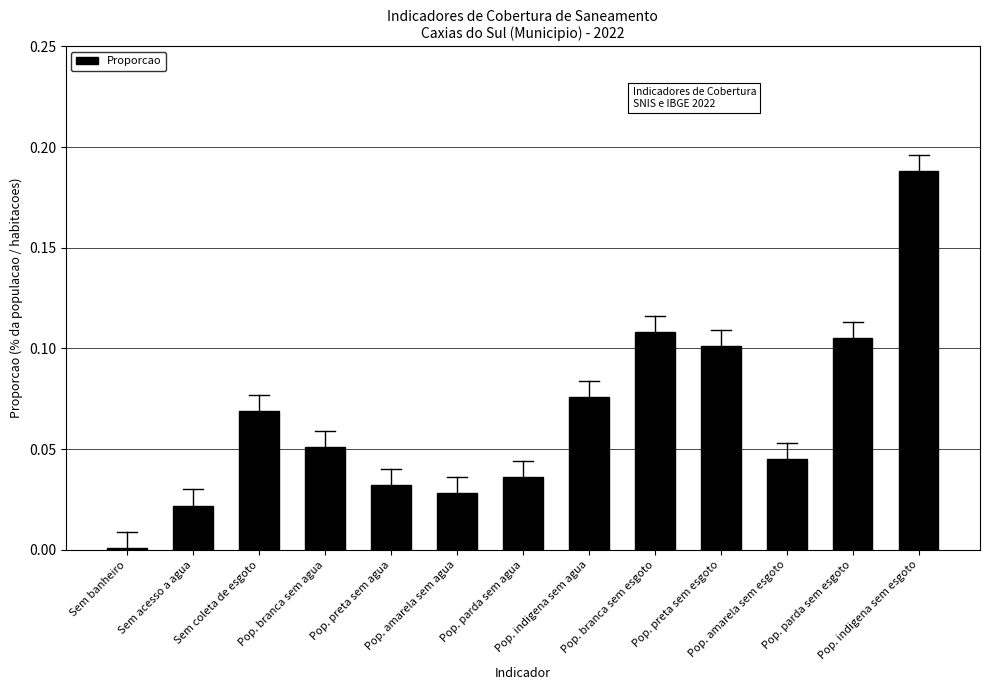

What is the label of the 12th bar from the left?

Pop. parda sem esgoto